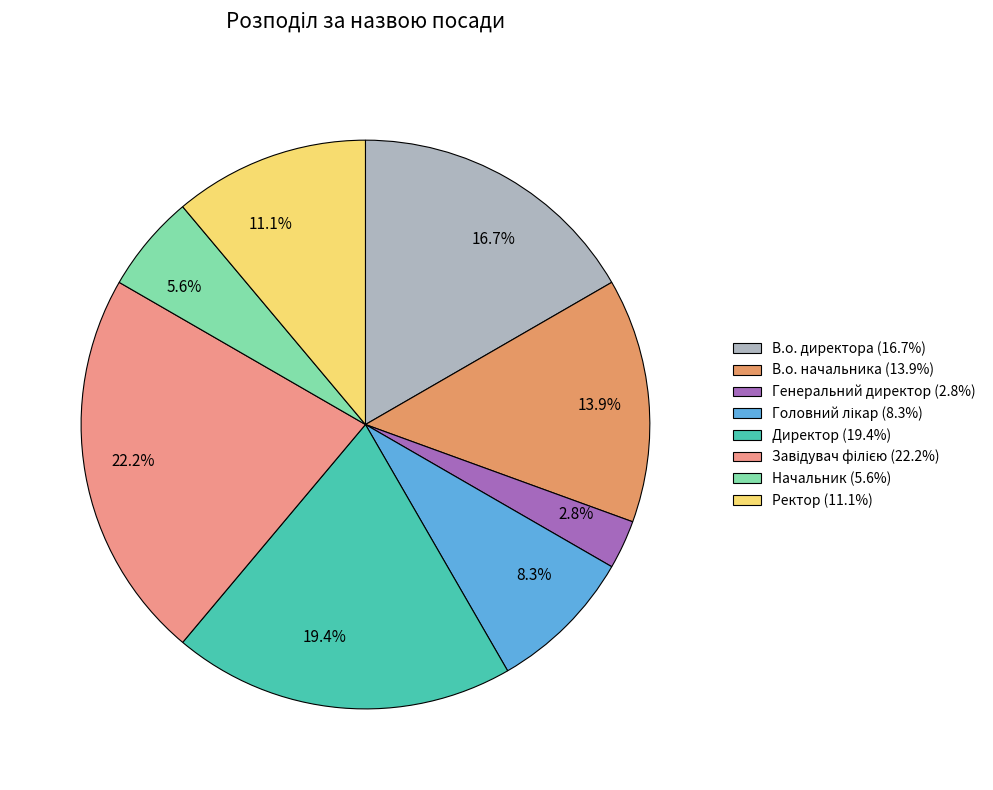

Count the number of slices in the pie.

8